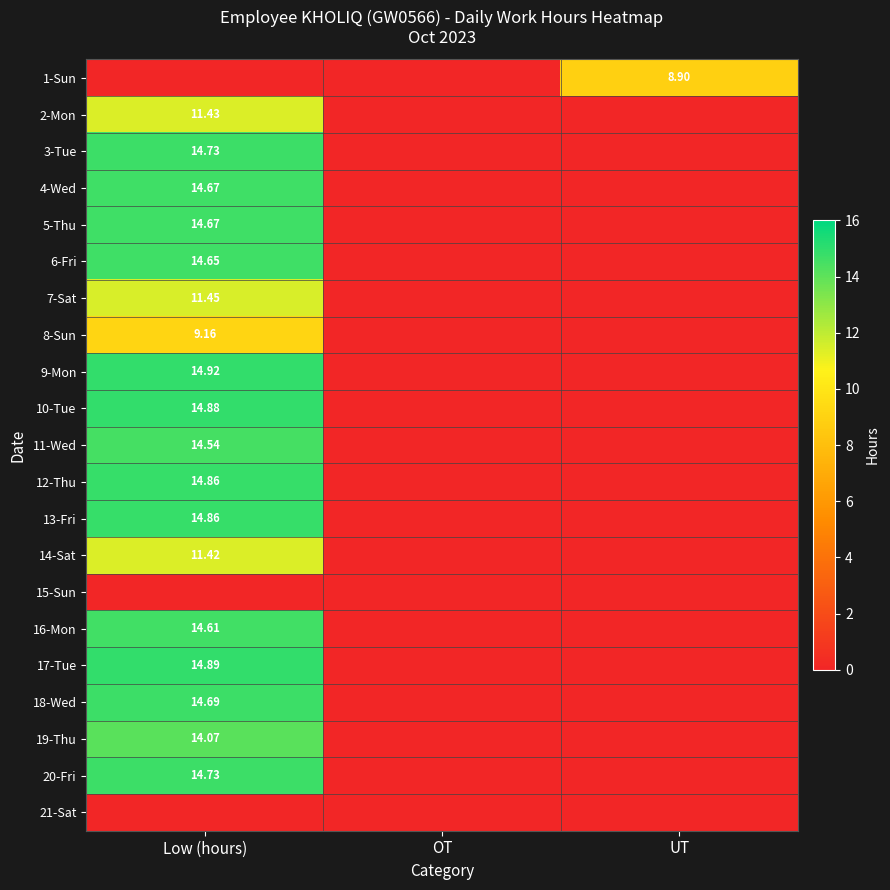

What is the sum of the 2-Mon values at UT and Low (hours)?

11.4